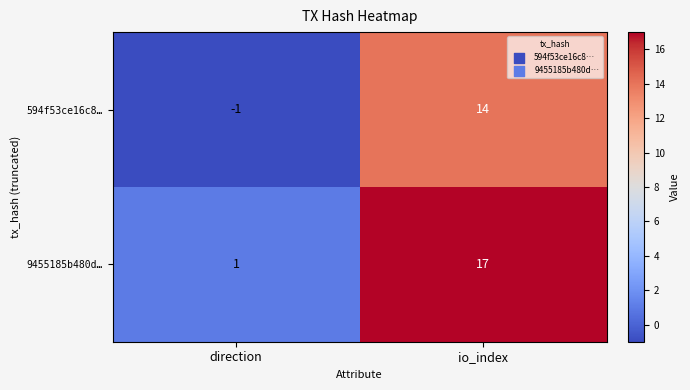

What is the total value across all series at io_index?

31